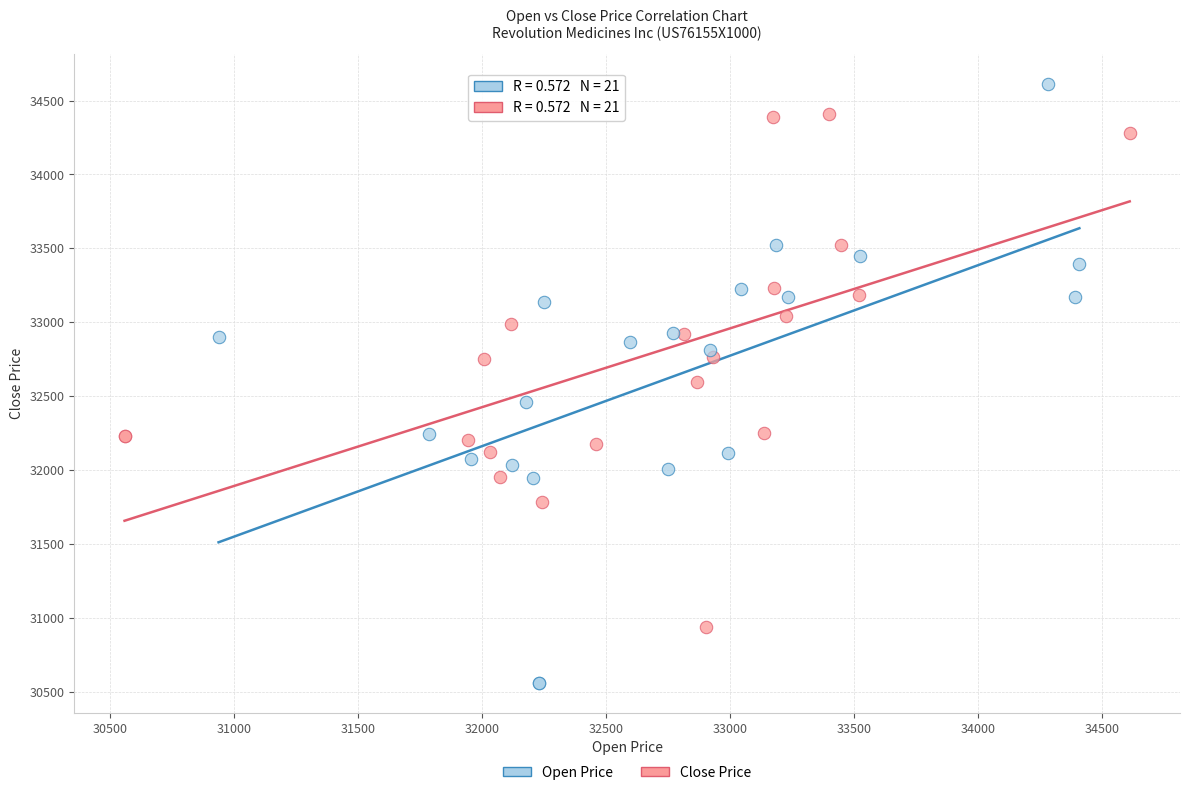

Which series has the widest spread of Y values?

Open Price